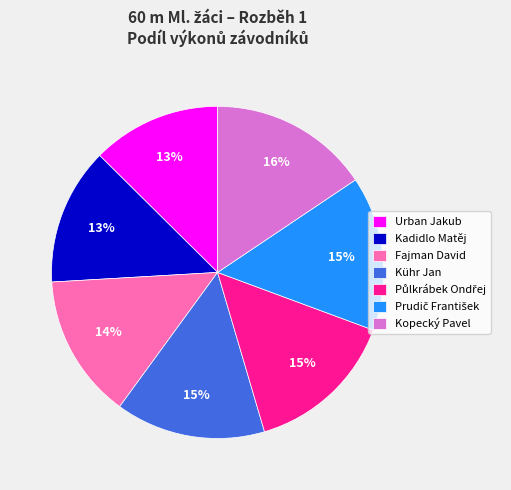

Is the sum of Kühr Jan and Kadidlo Matěj greater than half?

No